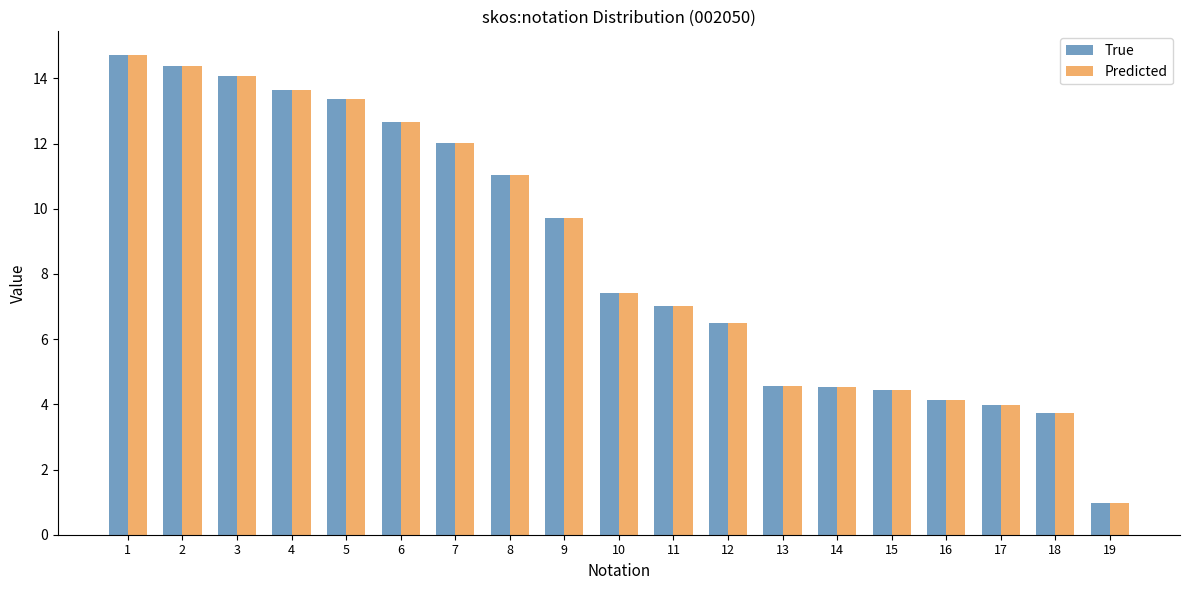

What is the minimum value for Predicted?

1.0